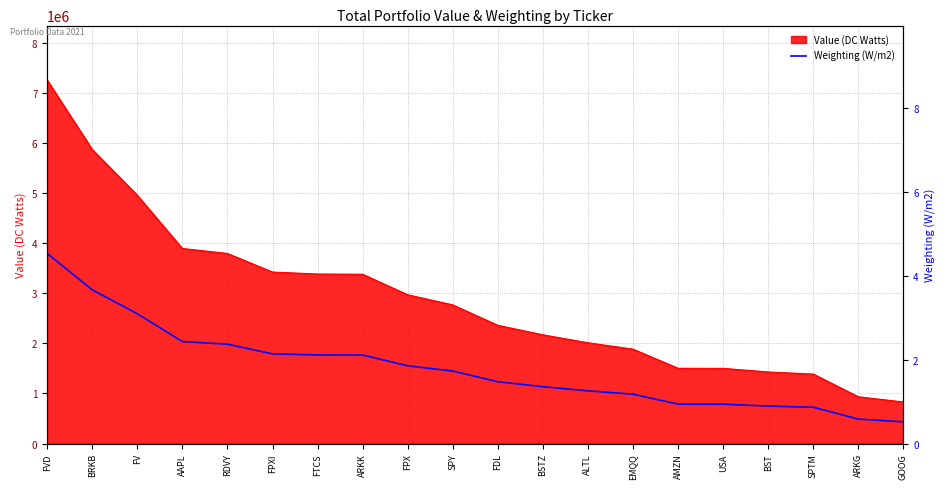

List the labels in order of value, largest first.

FVD, BRKB, FV, AAPL, RDVY, FPXI, FTCS, ARKK, FPX, SPY, FDL, BSTZ, ALTL, EMQQ, AMZN, USA, BST, SPTM, ARKG, GOOG